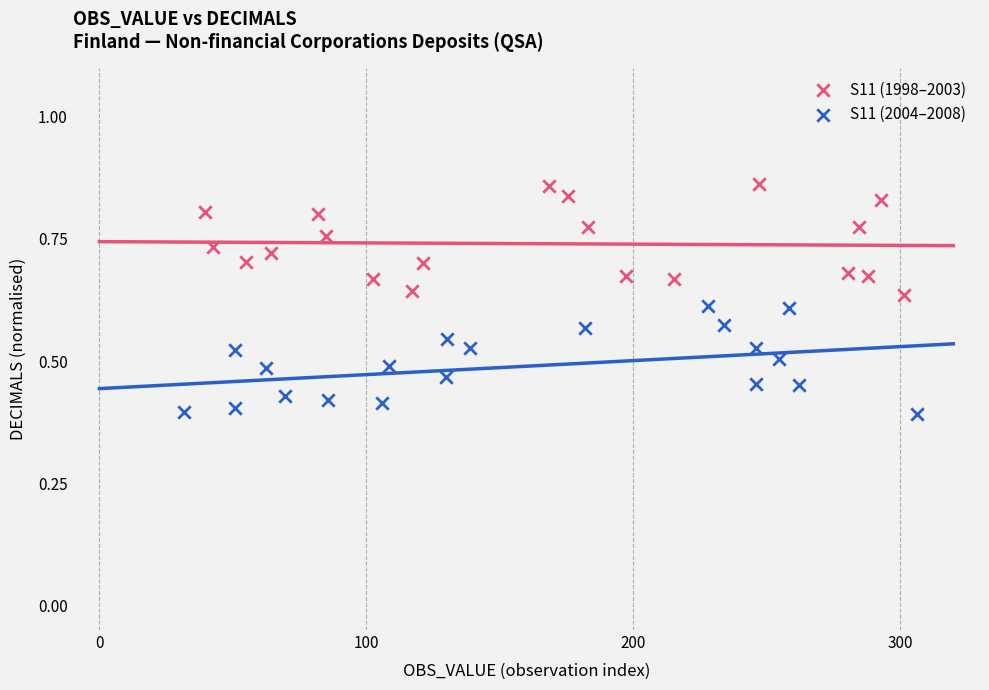

Which series reaches the maximum Y coordinate?

S11 (1998–2003)